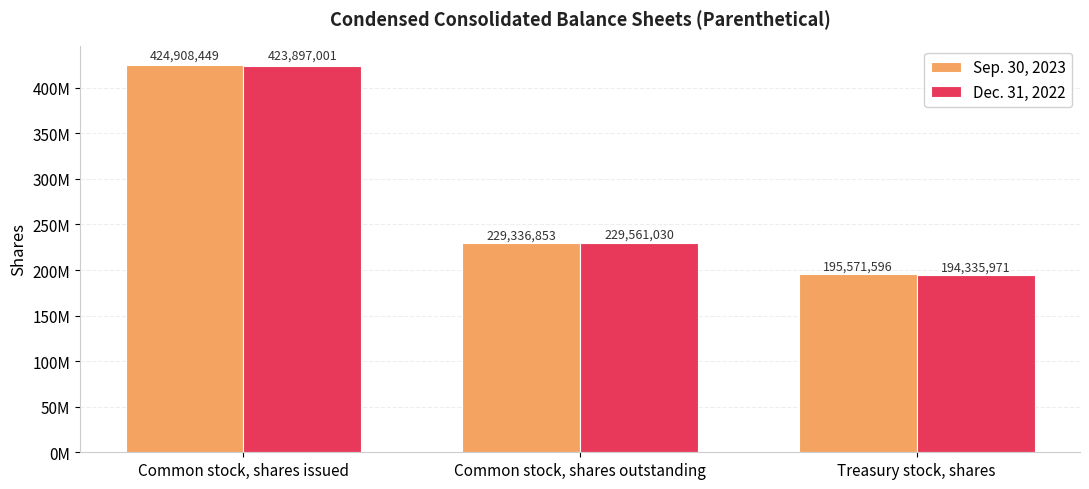

The value of Sep. 30, 2023 at Common stock, shares outstanding is 115739978. True or false?

False